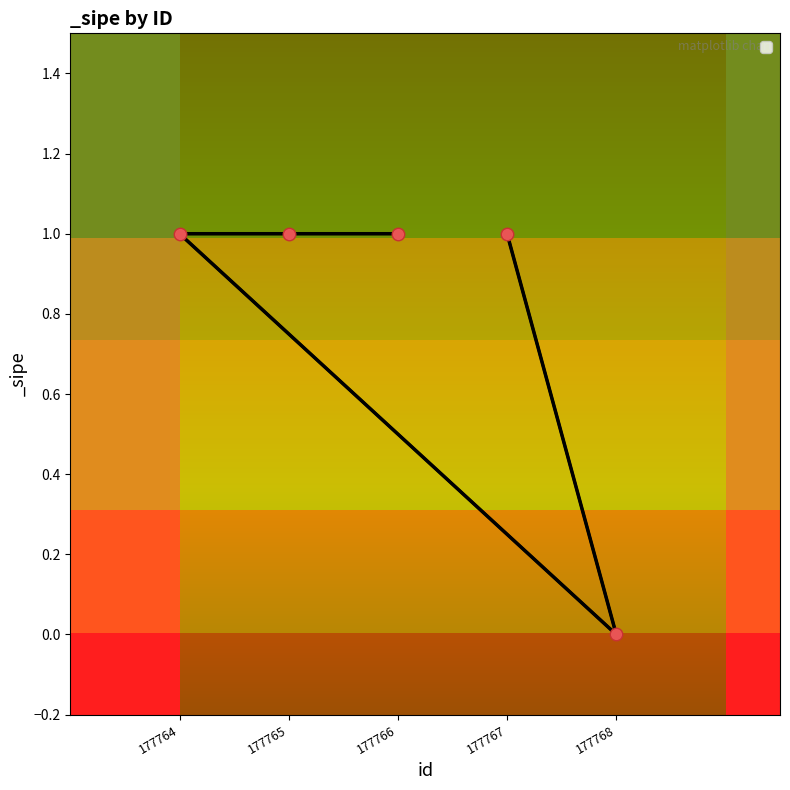

At which label is the value closest to 0?

177768